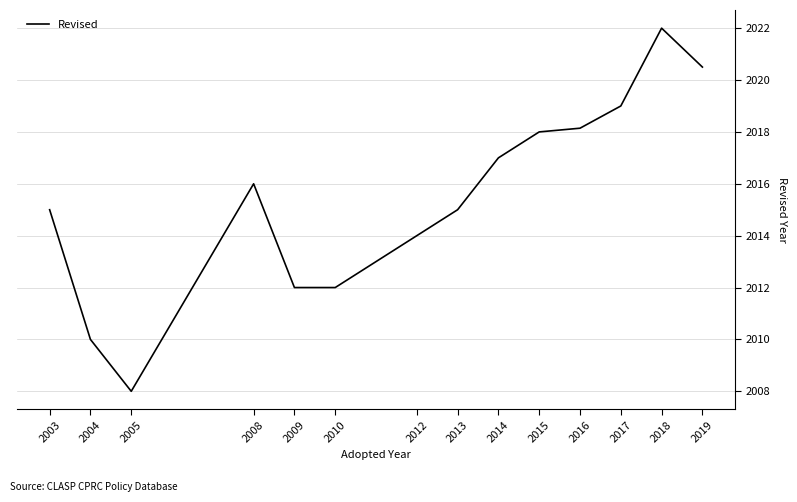

What is the difference between the values at 2017 and 2004?

9.0